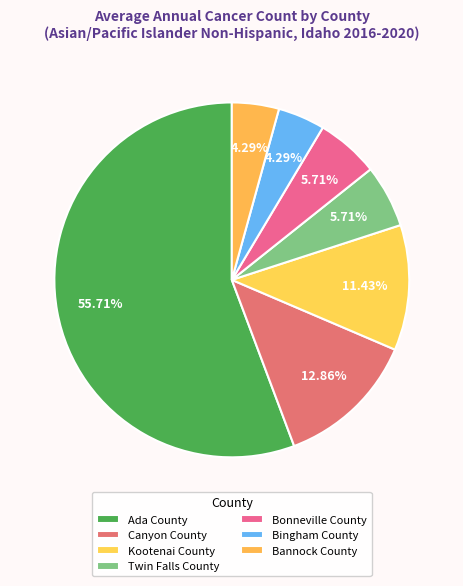

To the nearest percent, what is the combined percentage of Kootenai County and Twin Falls County?

17%